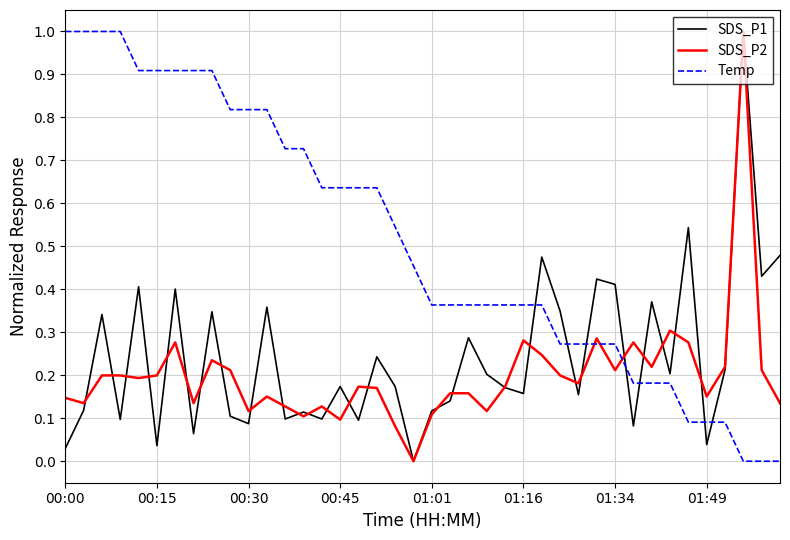

Which series ends up on top after the final intersection of SDS_P2 and Temp?

SDS_P2